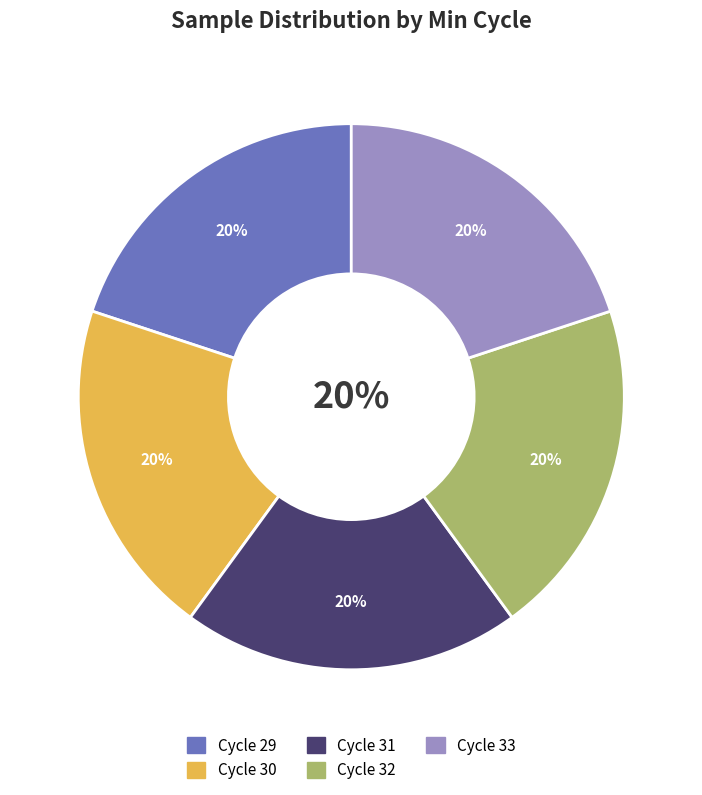

How many segments does this pie chart have?

2